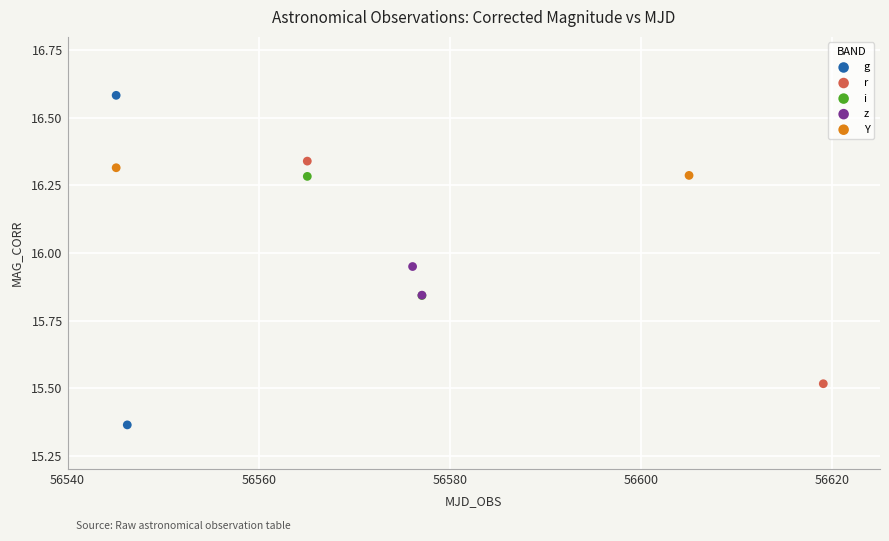

Which series contains the lowest Y value?

g